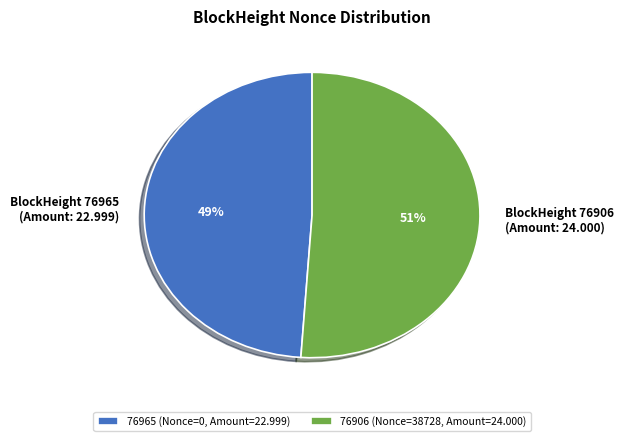

Rank the categories by value from lowest to highest.

76965, 76906